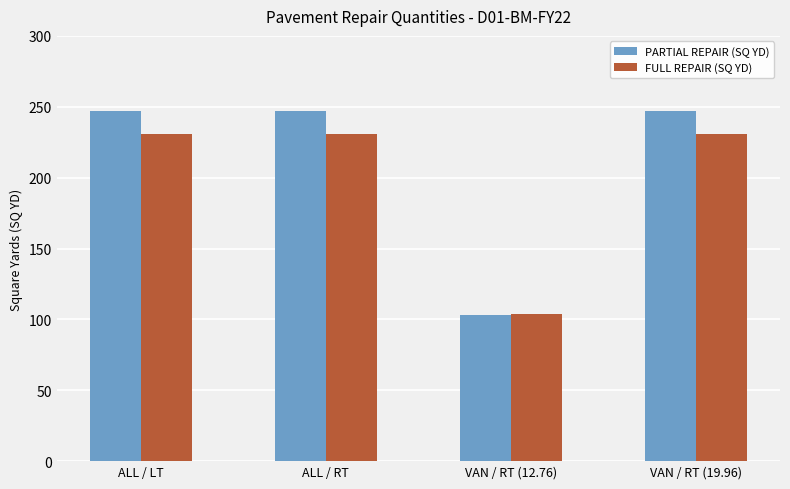

Rank the series at ALL / LT from lowest to highest value.

FULL REPAIR (SQ YD), PARTIAL REPAIR (SQ YD)